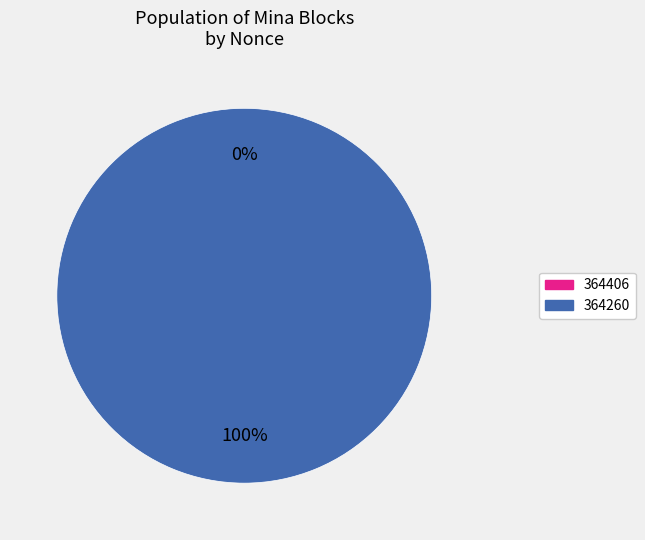

Which slice represents more than half of the pie?

364260